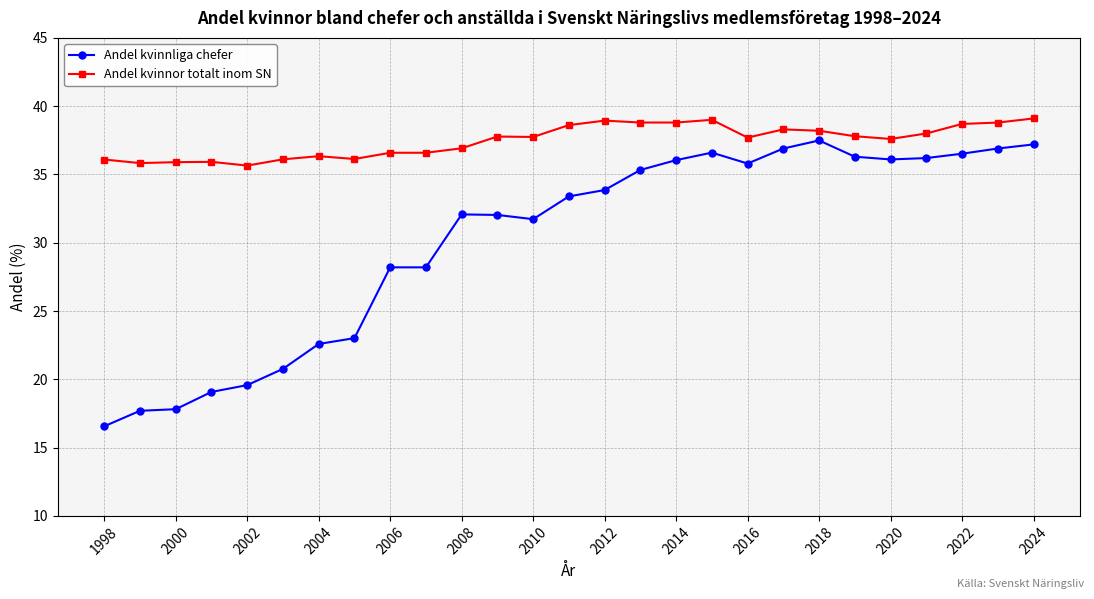

Which series has the largest total across all categories?

Andel kvinnor totalt inom SN